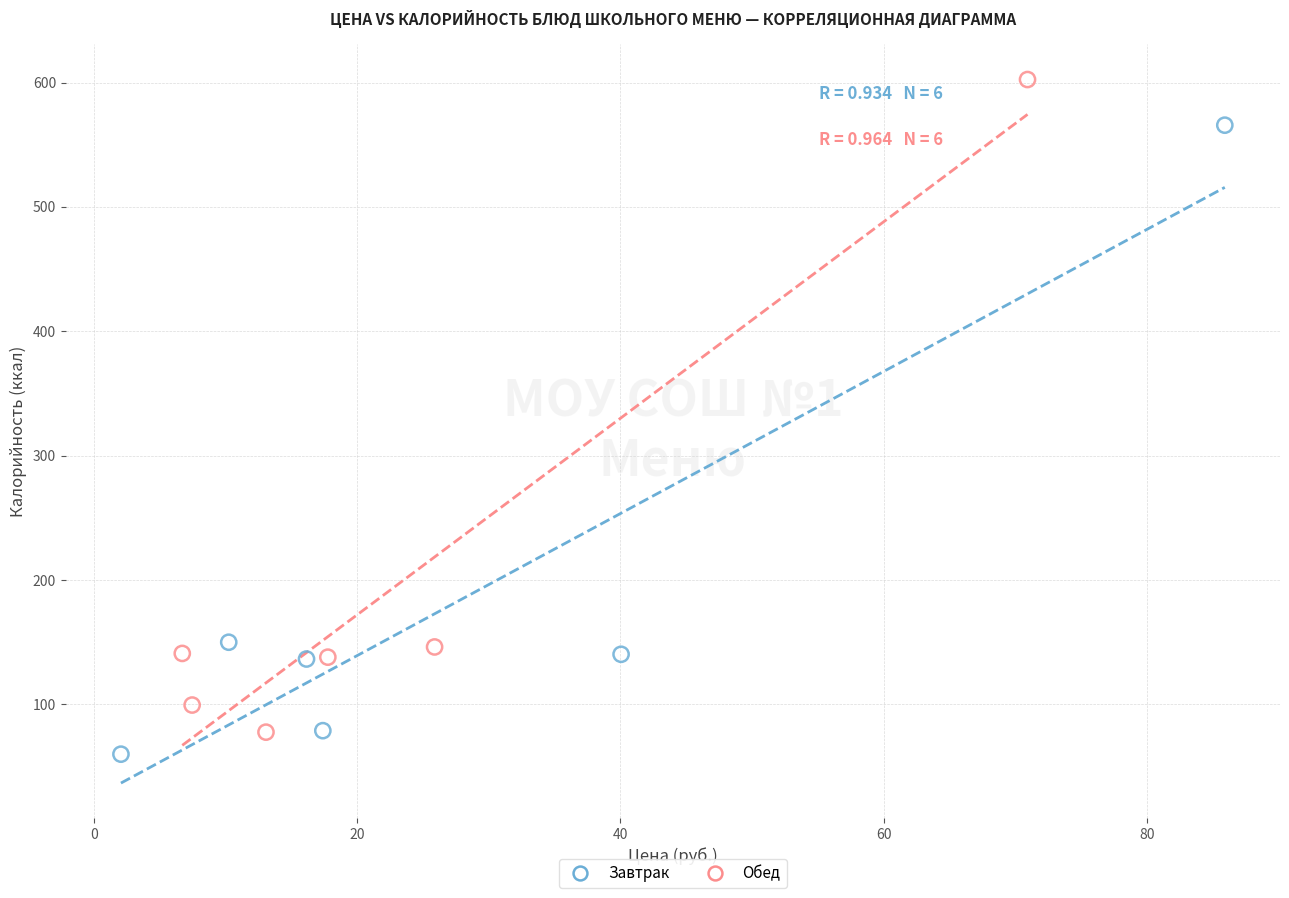

Which series contains the lowest Y value?

Завтрак